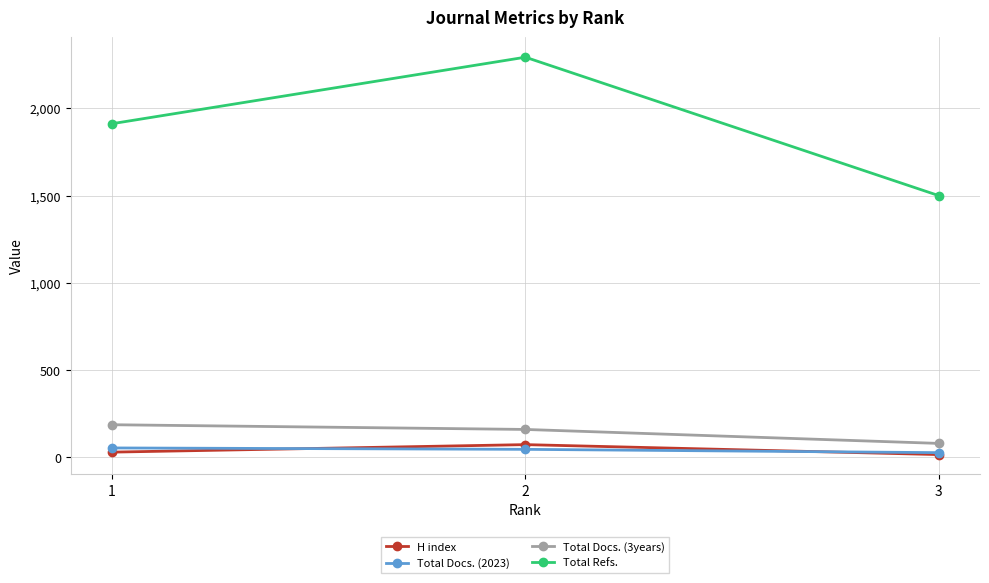

What is the value of the Total Refs. point at the 3rd from the left?

1500